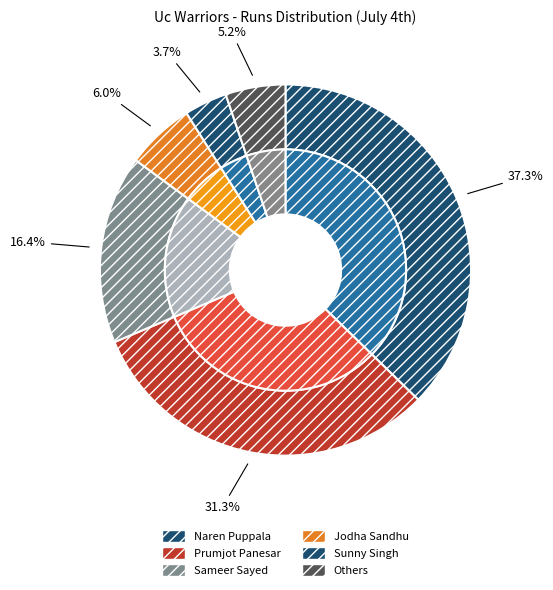

Is the sum of Srinivas Mohan and Naren Puppala greater than half?

Yes